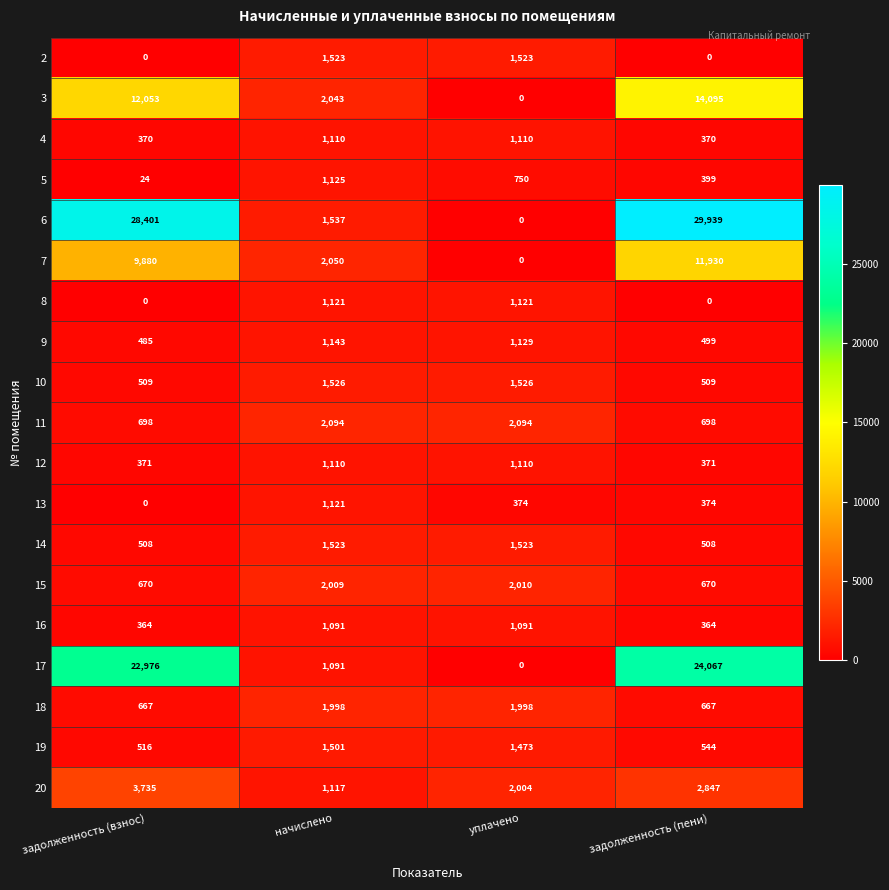

At which category is the sum across all series the highest?

задолженность (пени)